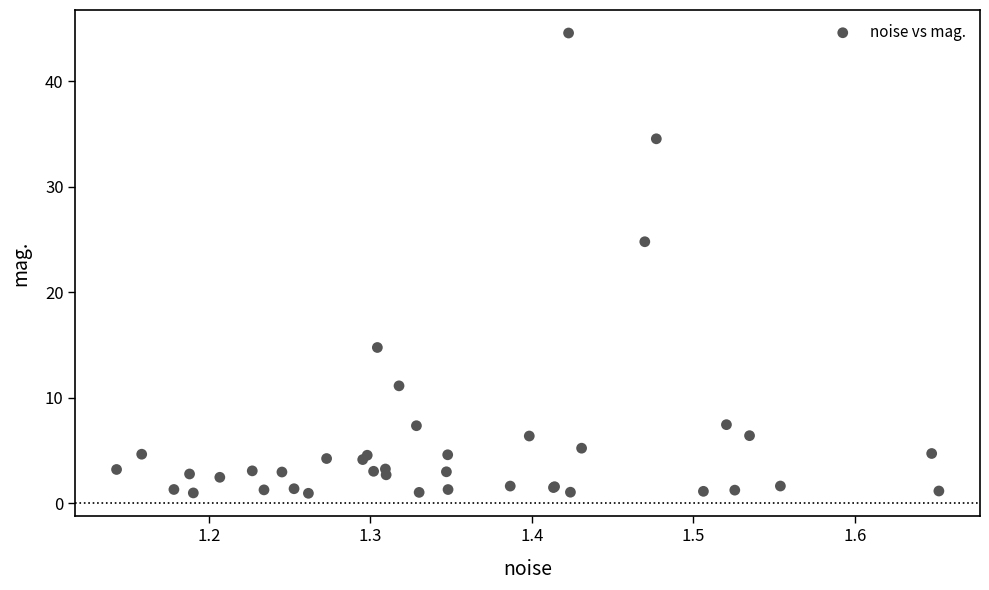

What Y value in the scatter plot is closest to 22?

24.8